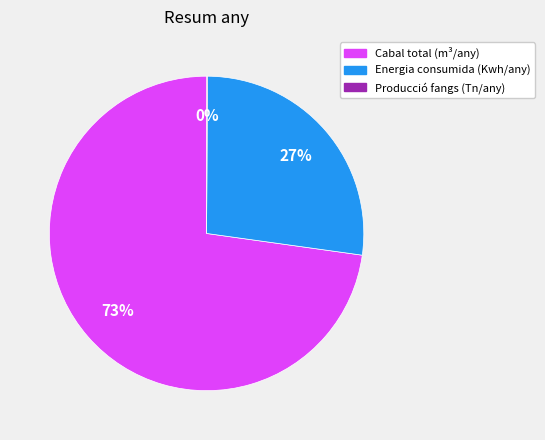

What is the largest slice in the pie chart?

Cabal total (m³/any)